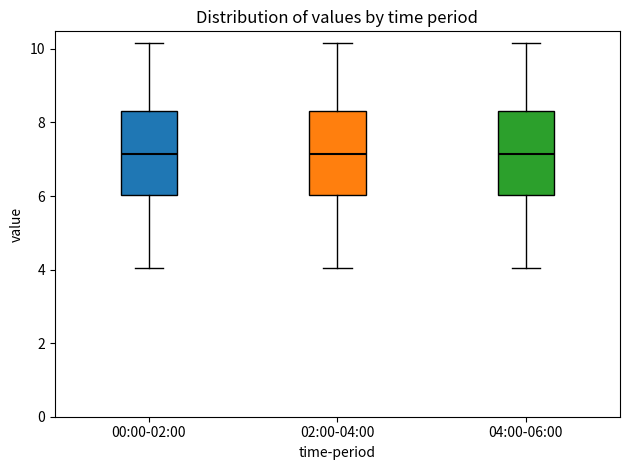

Where does the lower whisker of the box for 02:00-04:00 end on the y-axis? The values are not printed on the chart, so give them approximately, as read against the axis.

4.0